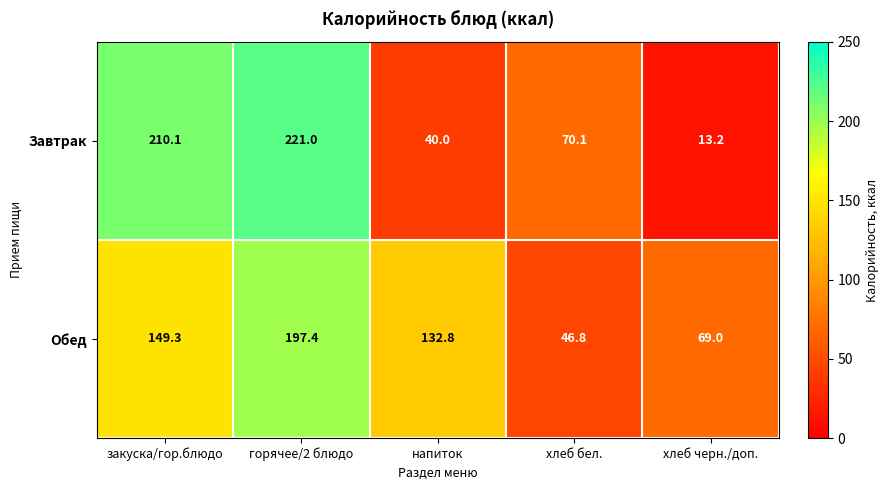

At which label is Обед closest to 122?

напиток